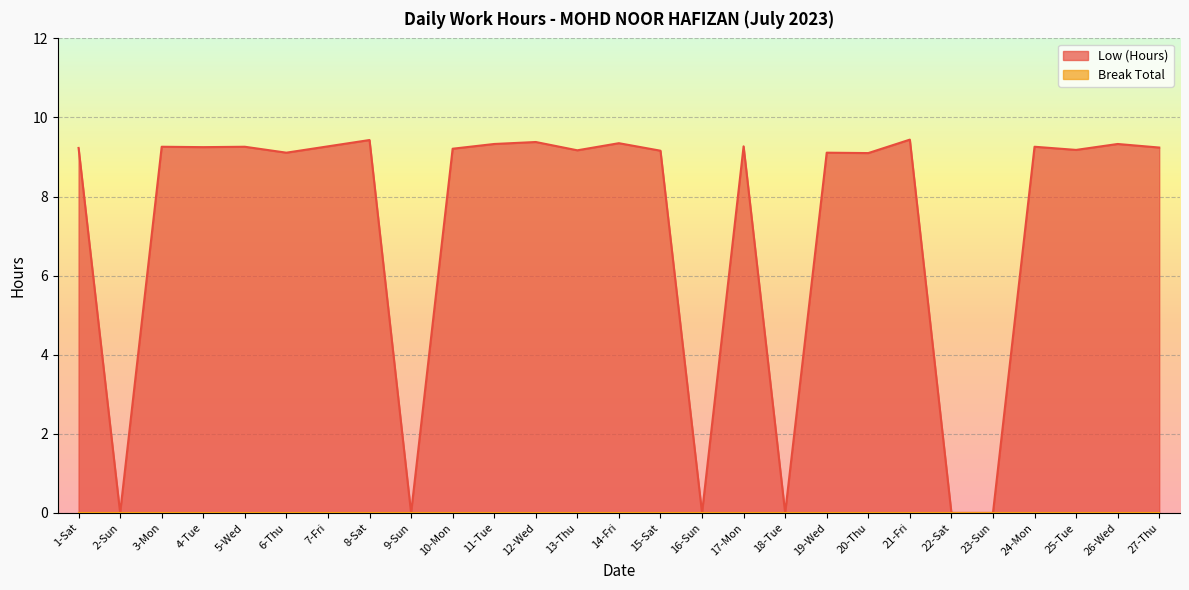

What is the label of the 4th point from the right?

24-Mon